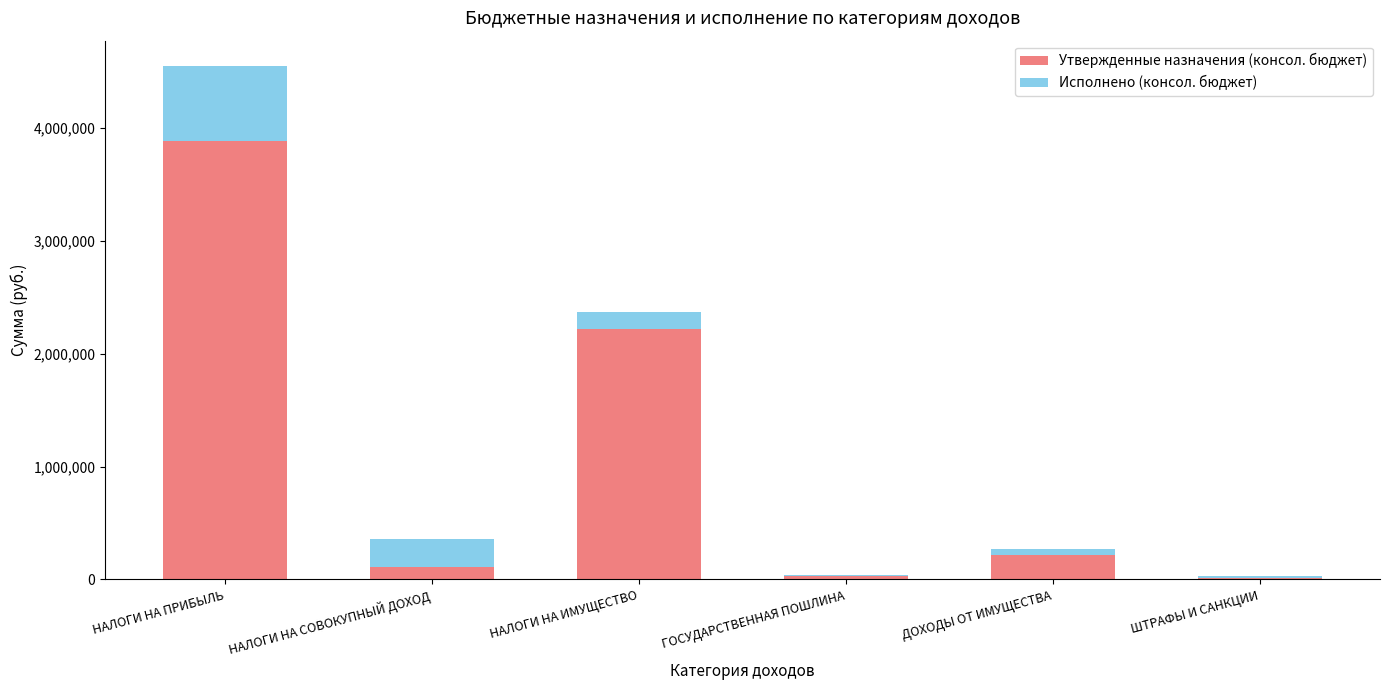

What is the highest value of the Утвержденные назначения (консол. бюджет) series?

3884600.0